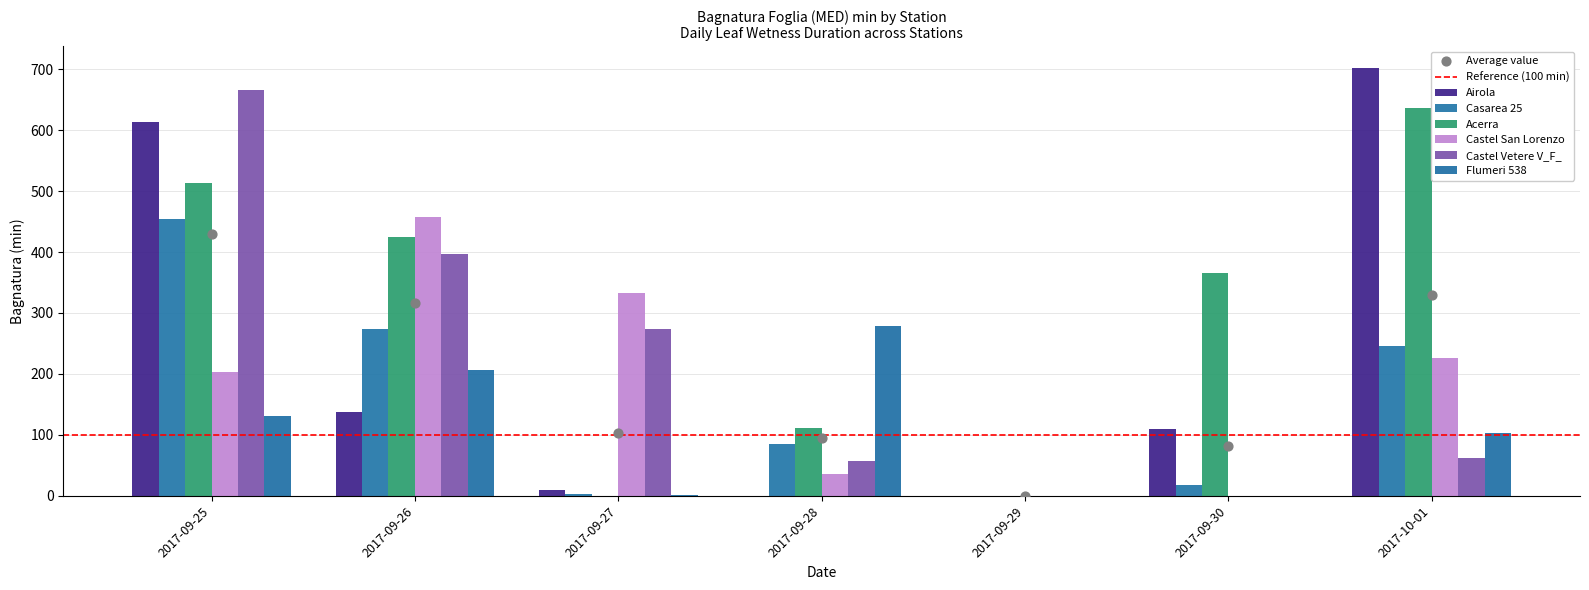

What are all the series names shown in the legend?

Airola, Casarea 25, Acerra, Castel San Lorenzo, Castel Vetere V_F_, Flumeri 538